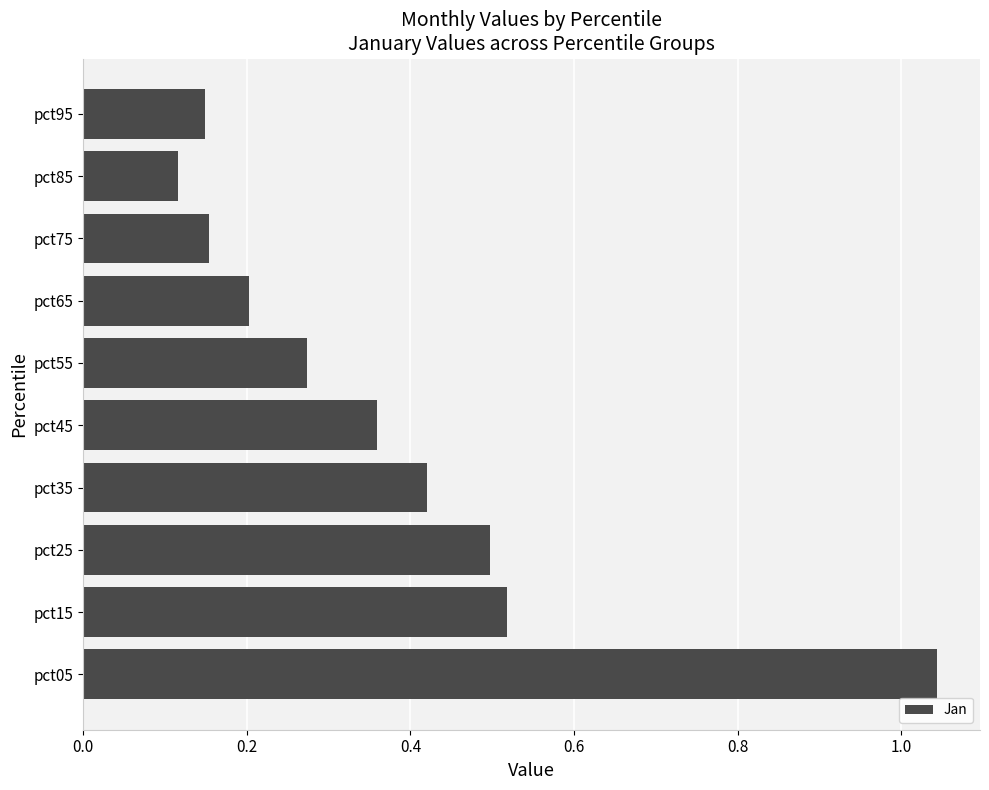

How many distinct data groups are displayed?

1